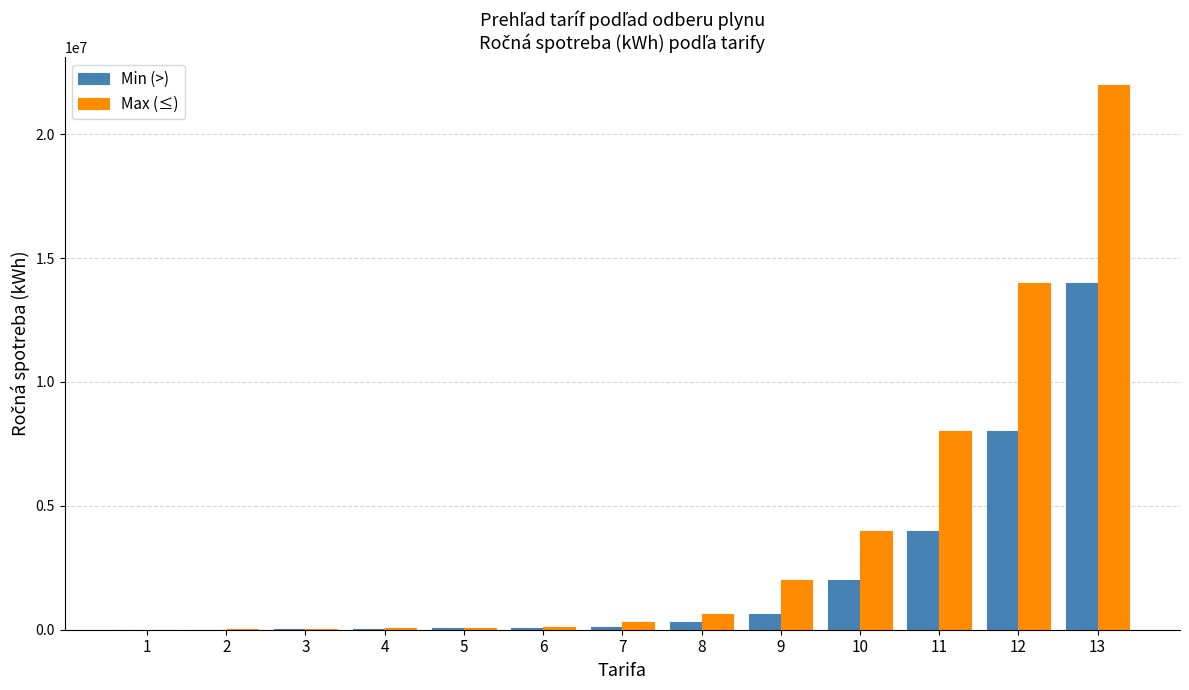

Are the bars horizontal?

No